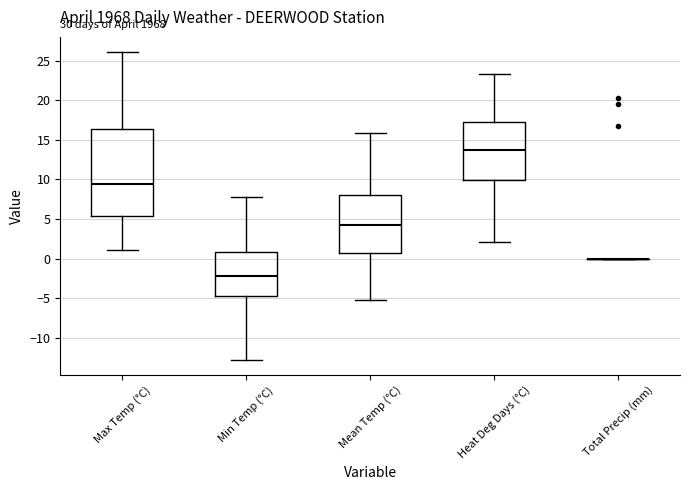

Where does the lower whisker of the box for Max Temp (°C) end on the y-axis? The values are not printed on the chart, so give them approximately, as read against the axis.

1.0